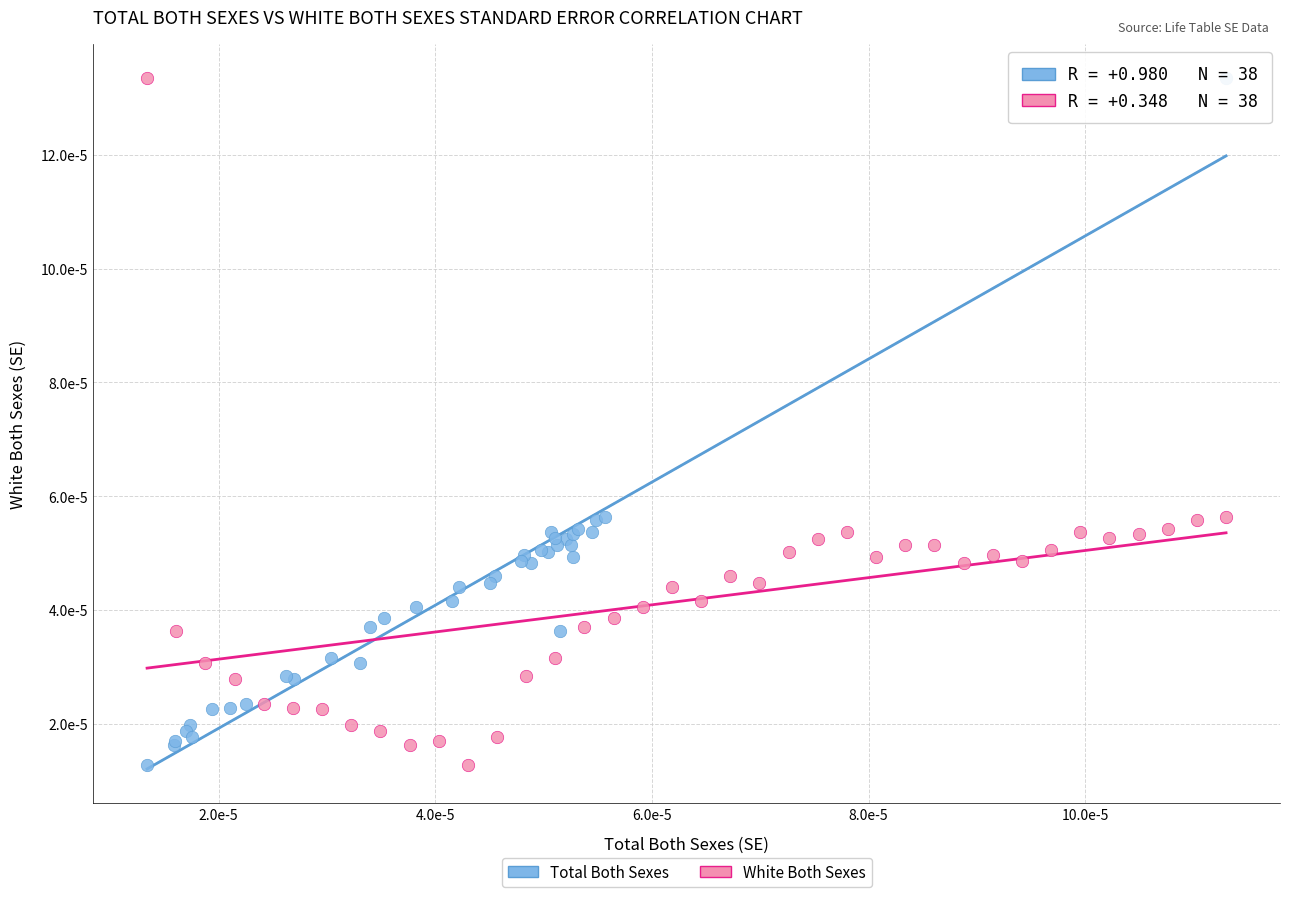

What are all the series names shown in the legend?

Total Both Sexes, White Both Sexes